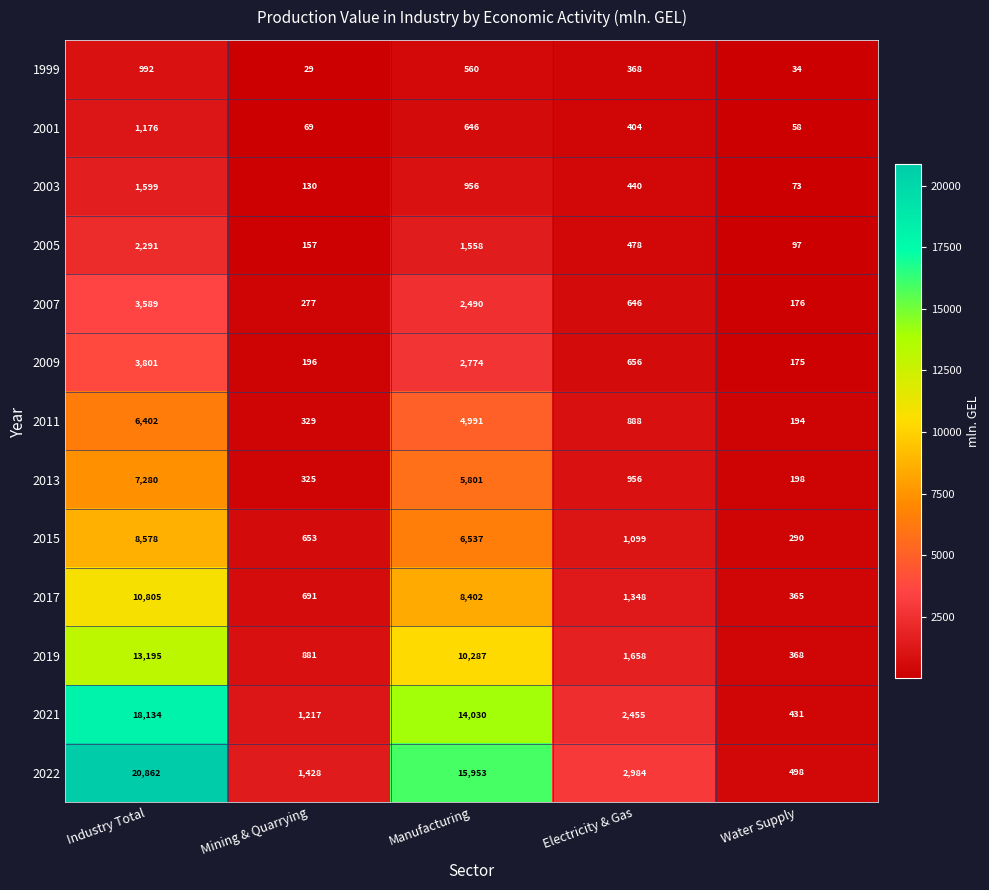

Where is 2022 nearest to the value 10680?

Manufacturing